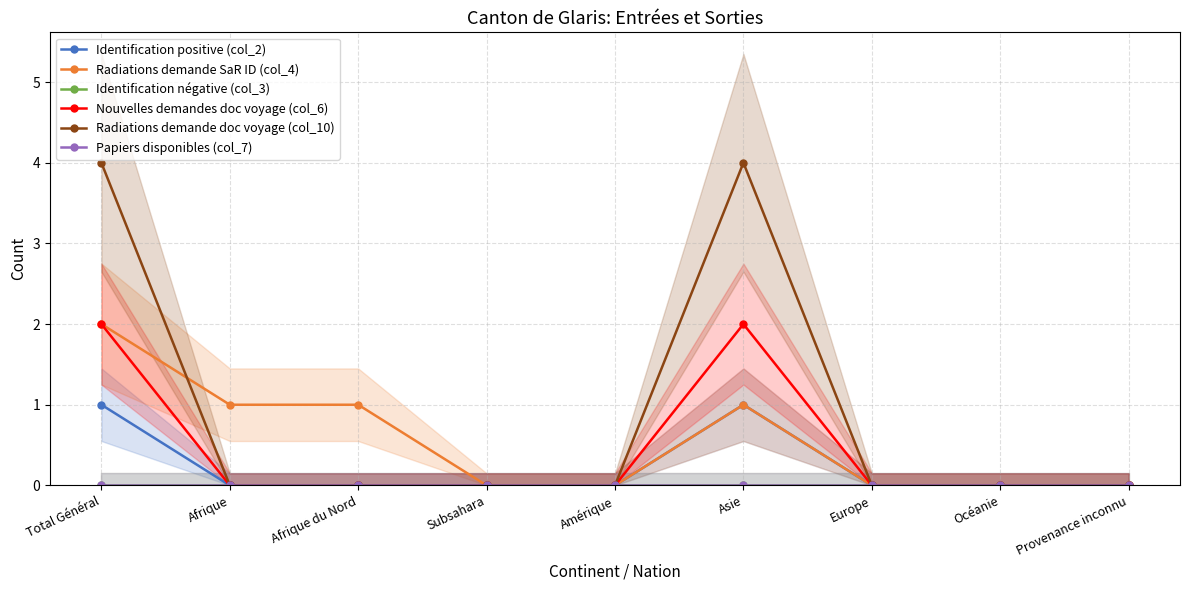

True or false: Identification positive (col_2) has a value of 0 at Afrique.

True